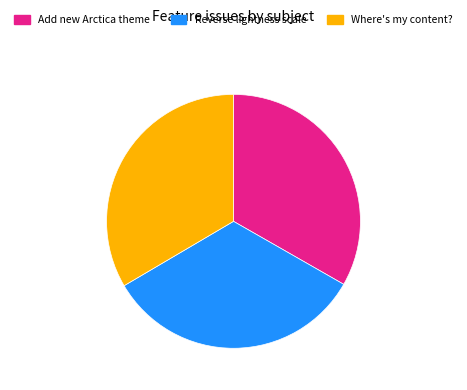

The Reverse lightness scale slice represents 33% of the pie. True or false?

True